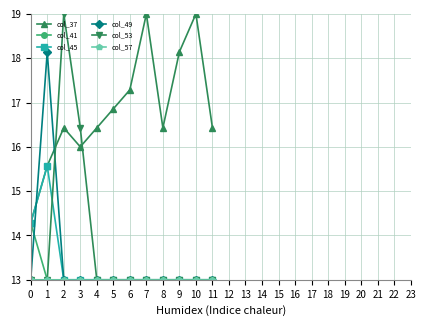

What is the value of the col_53 point at the 10th from the left?

13.0